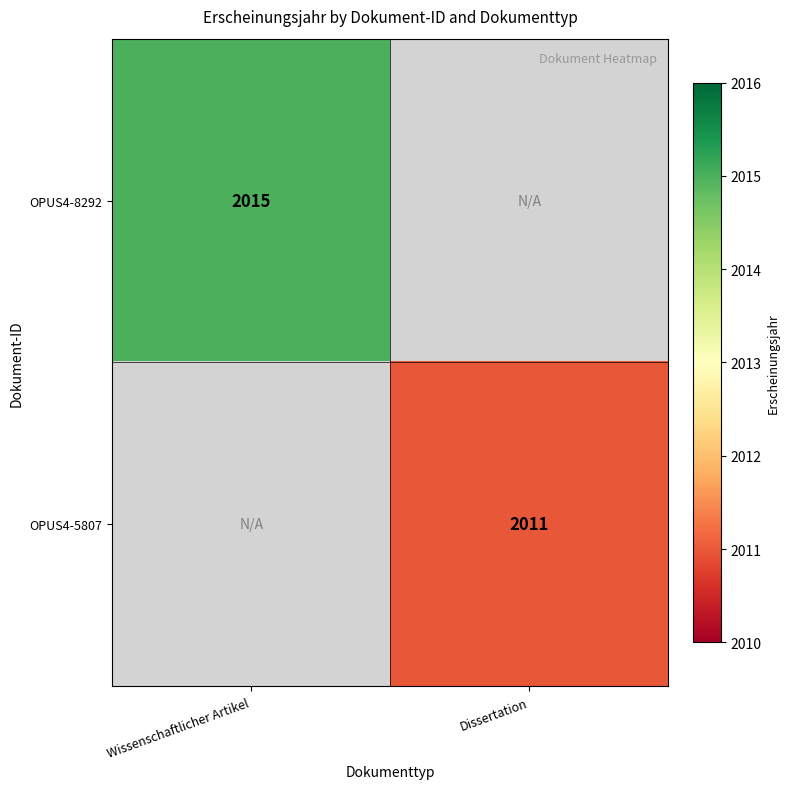

The value of OPUS4-8292 at Wissenschaftlicher Artikel is 2015. True or false?

True